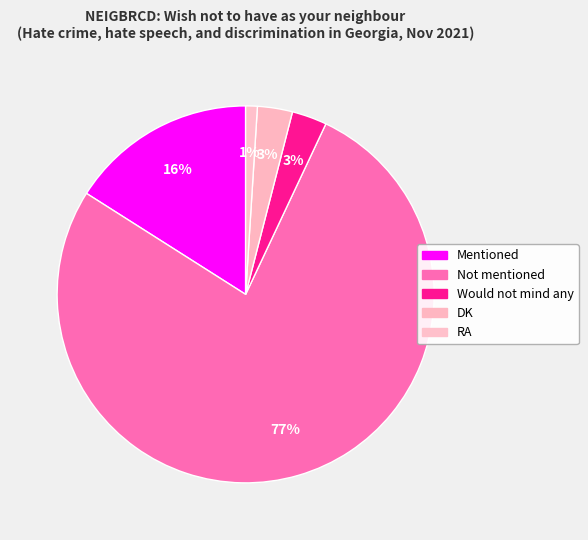

Is there a majority slice in this chart?

Yes